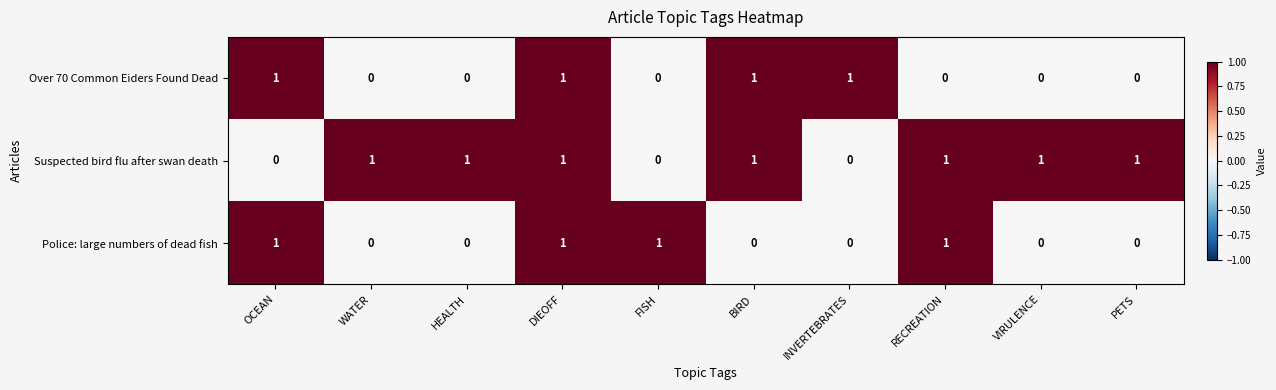

Which series changed the most between HEALTH and BIRD?

Over 70 Common Eiders Found Dead